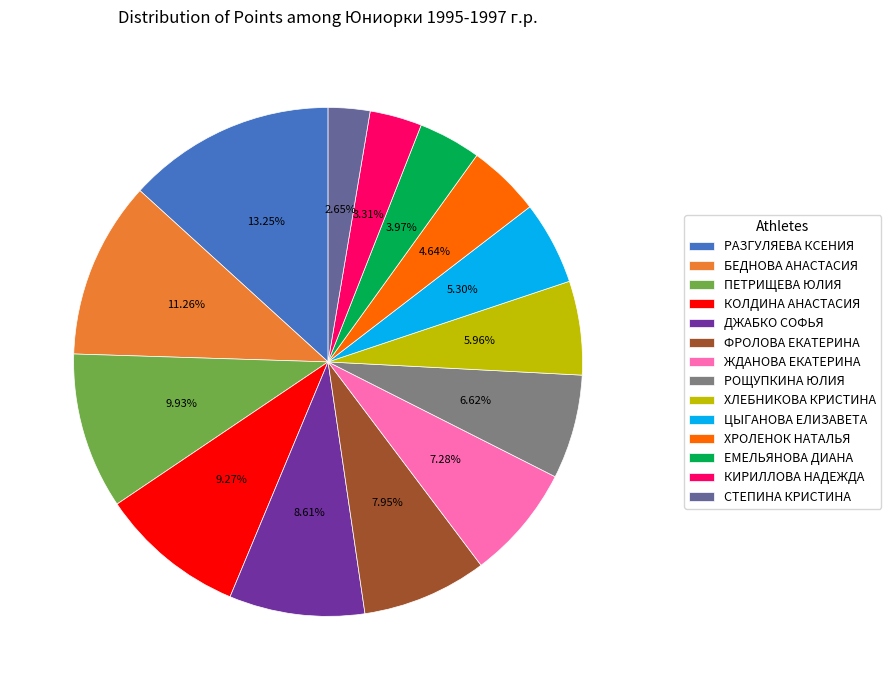

Combined, do ДЖАБКО СОФЬЯ and КИРИЛЛОВА НАДЕЖДА account for over 50%?

No